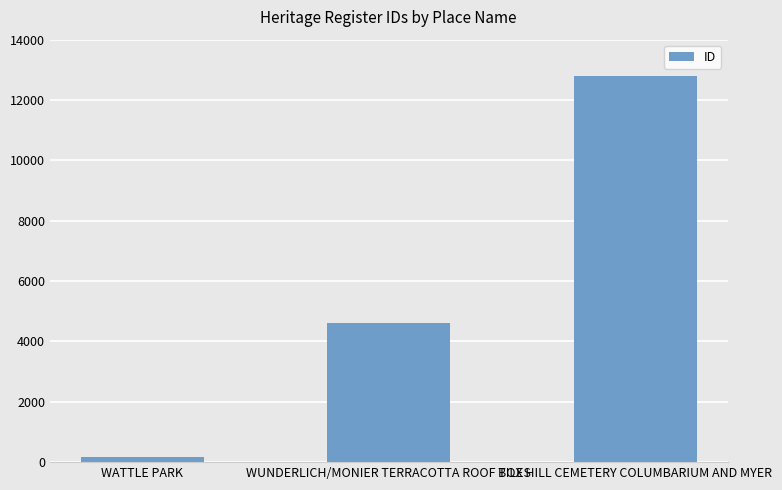

Are the bars horizontal?

No